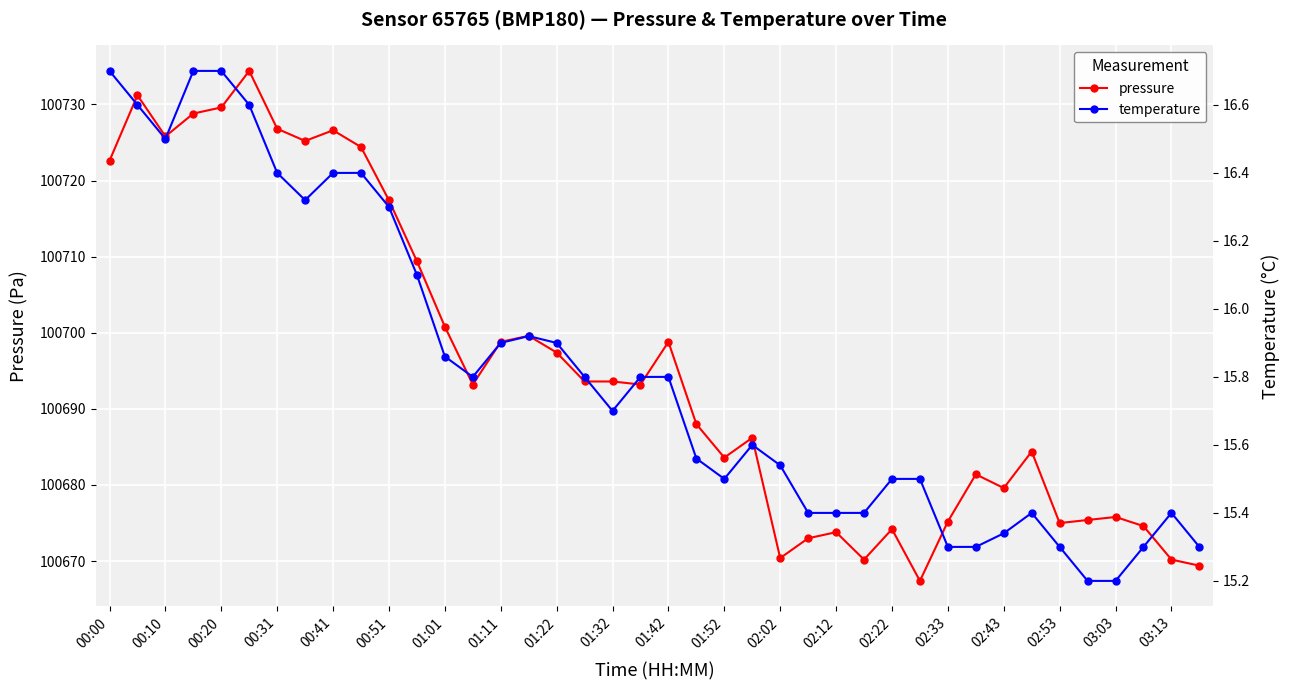

What is the value of the temperature point at the 1st from the left?

16.7